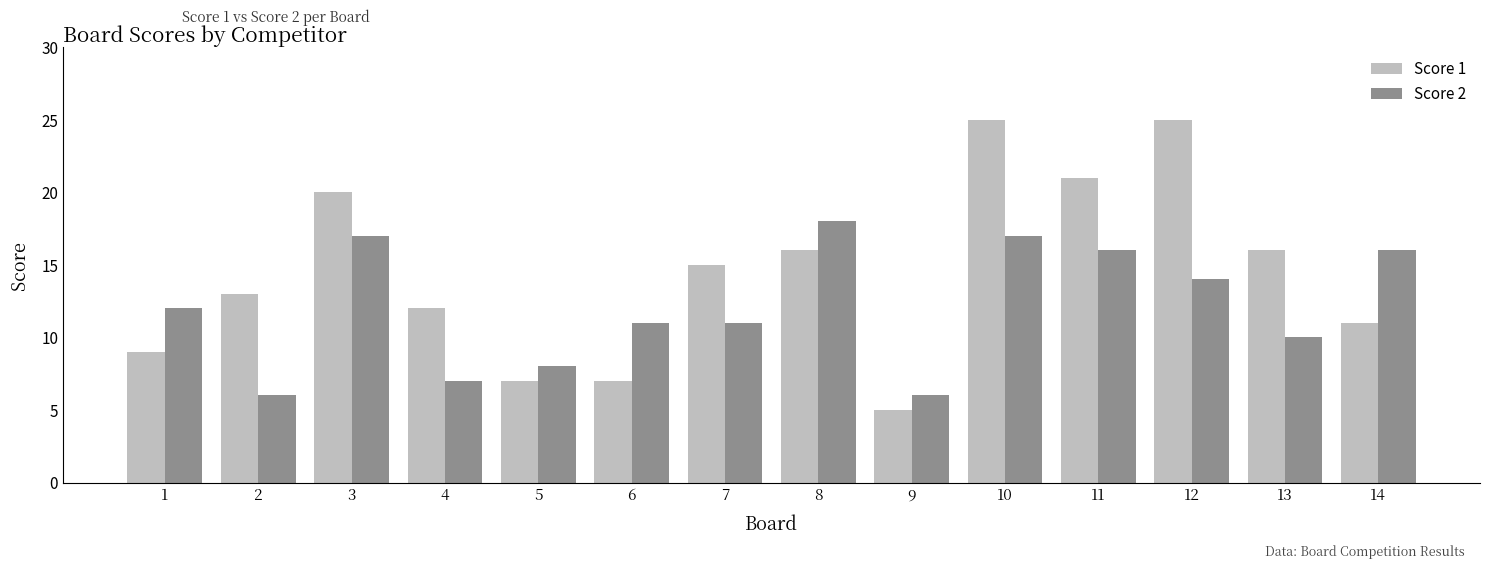

Reading left to right, what are all the values shown in this chart?

Score 1: 1=9	2=13	3=20	4=12	5=7	6=7	7=15	8=16	9=5	10=25	11=21	12=25	13=16	14=11
Score 2: 1=12	2=6	3=17	4=7	5=8	6=11	7=11	8=18	9=6	10=17	11=16	12=14	13=10	14=16